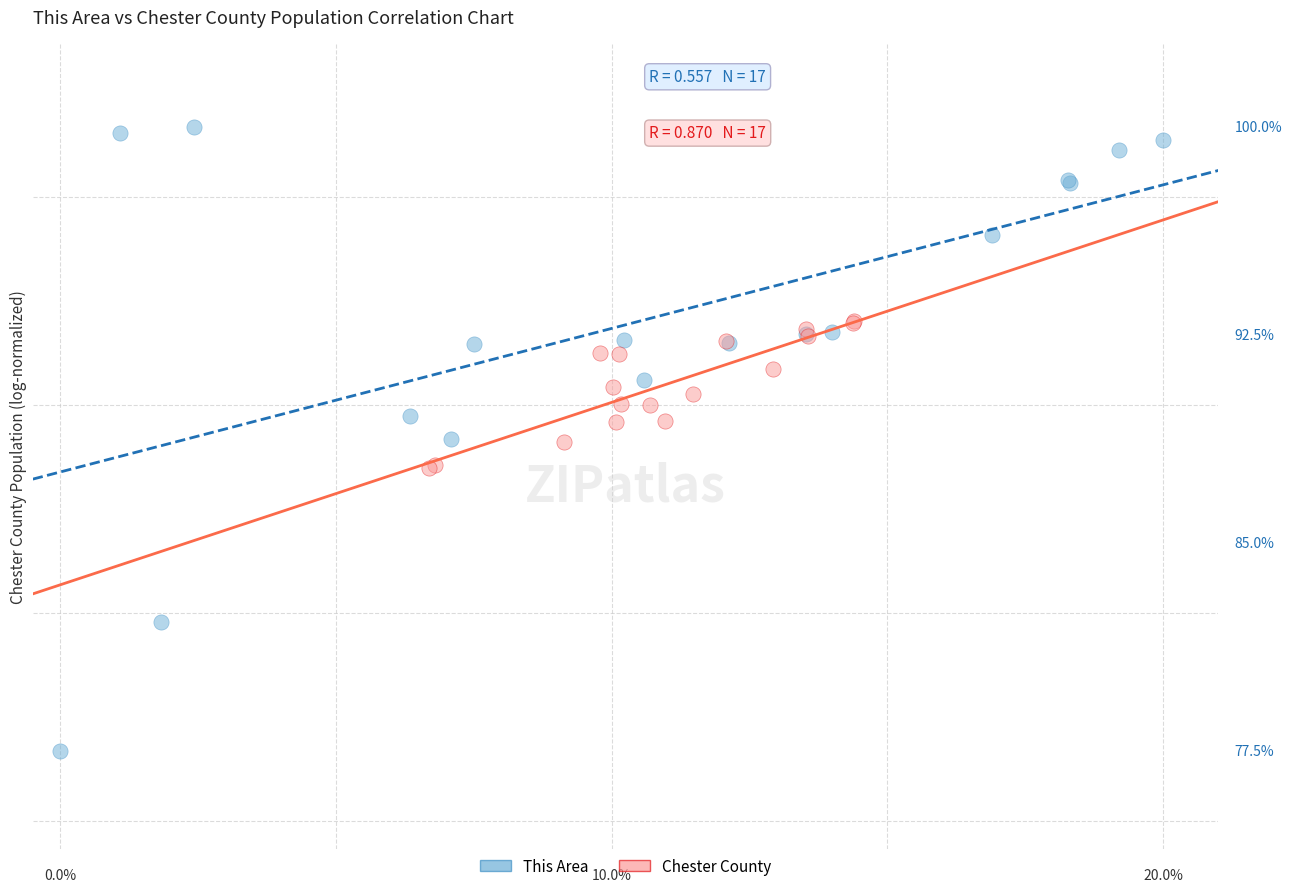

Which series contains the highest Y value?

This Area